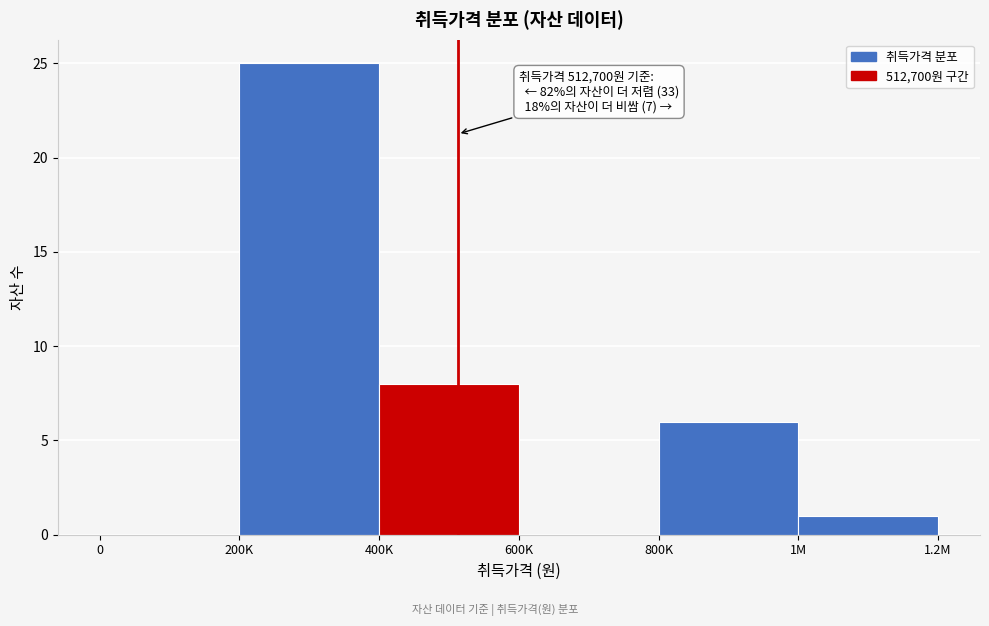

Reading left to right, list all the values displayed in this chart.

0=0	200K=25	400K=8	600K=0	800K=6	1M=1